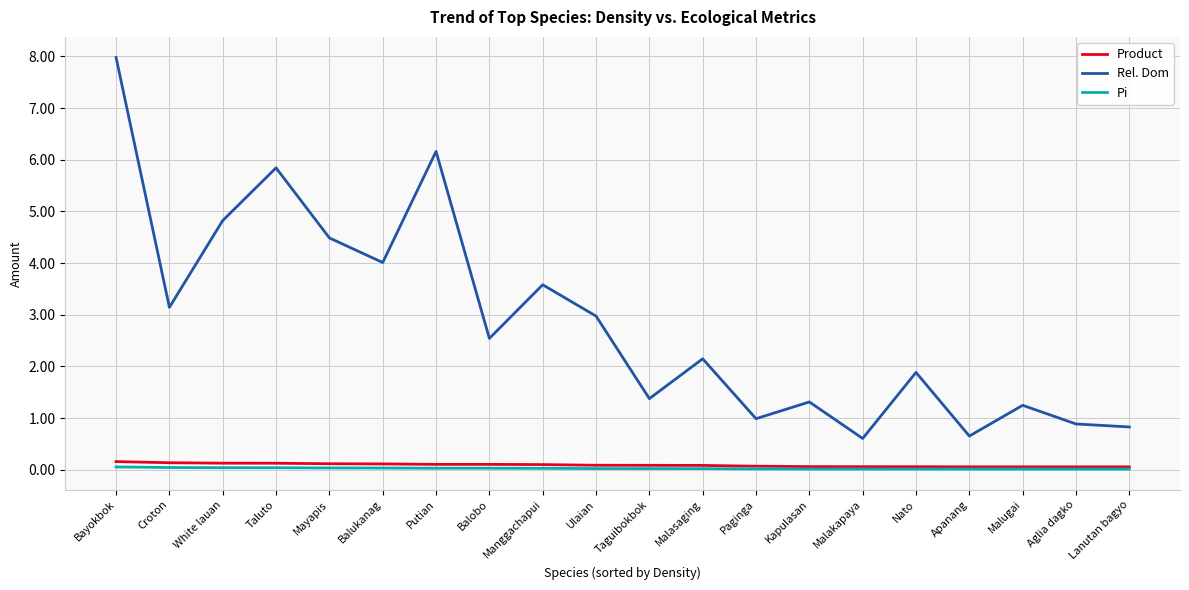

What are all the series names shown in the legend?

Product, Rel. Dom, Pi